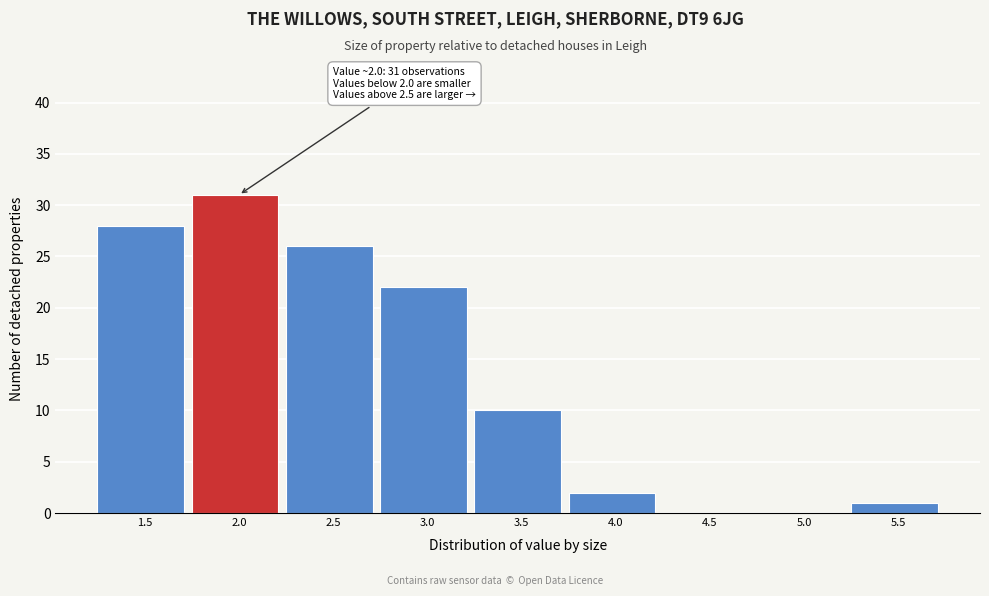

Reading left to right, what are all the values shown in this chart?

1.5=28	2.0=31	2.5=26	3.0=22	3.5=10	4.0=2	4.5=0	5.0=0	5.5=1